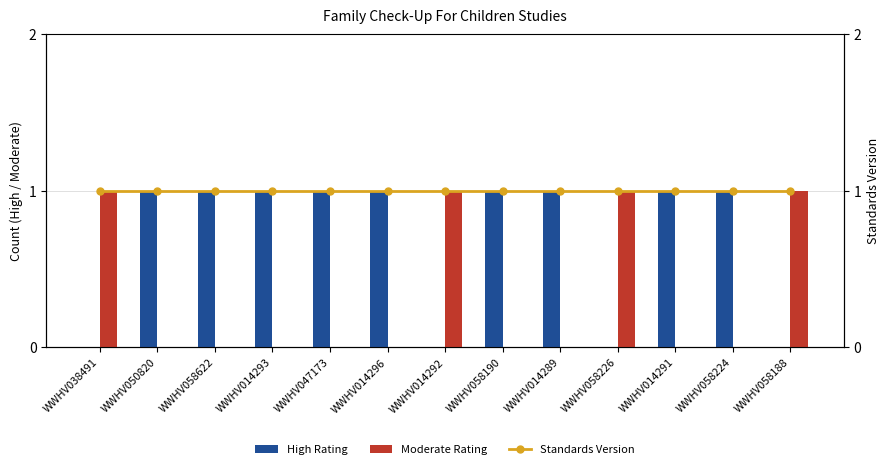

Which series has the widest spread of values?

High Rating